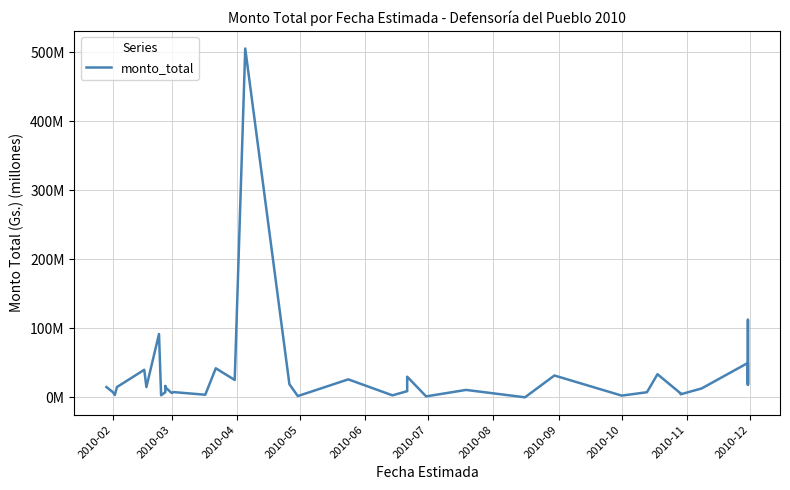

Does the chart have visible grid lines?

Yes